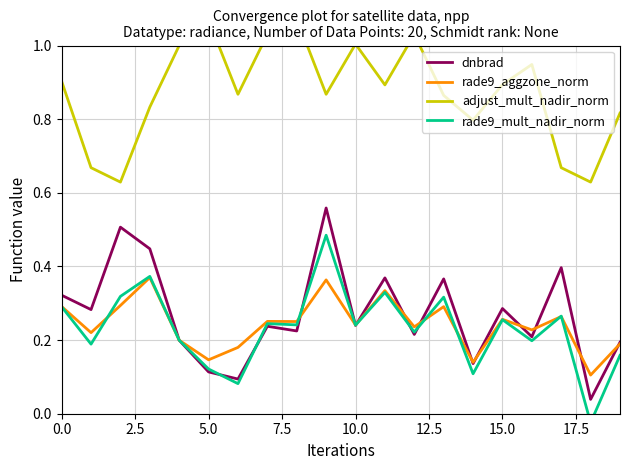

What is the average value of the rade9_aggzone_norm series?

0.2